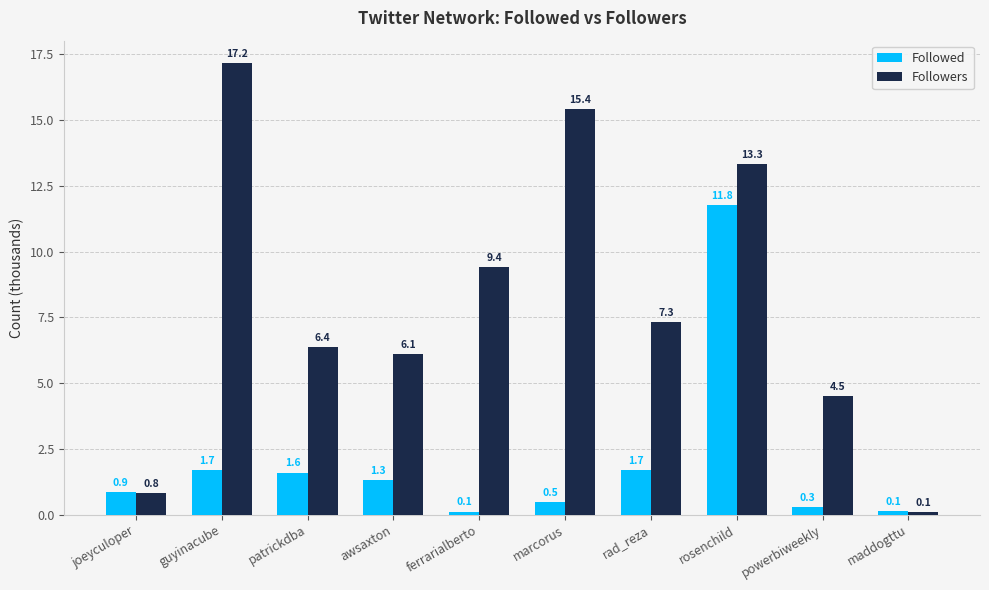

Which series has the largest total across all categories?

Followers